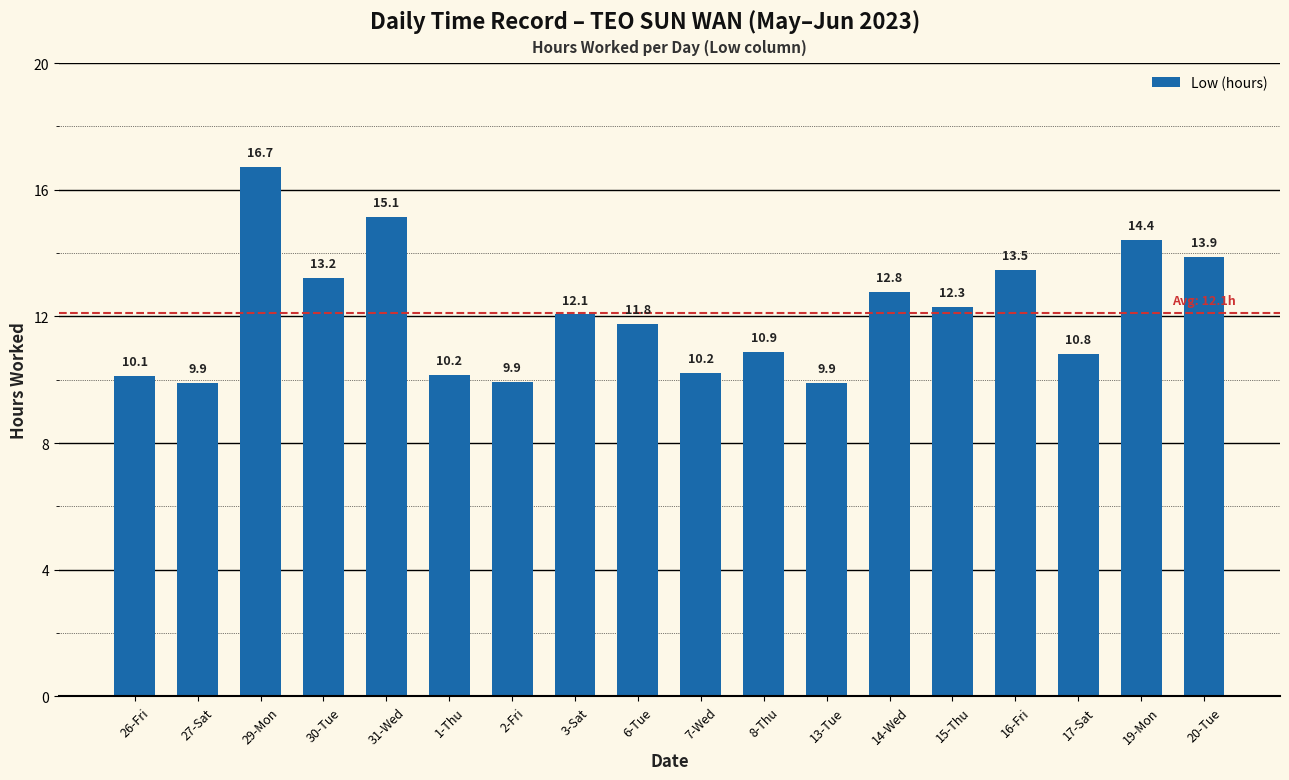

What is the label of the 15th bar from the right?

30-Tue